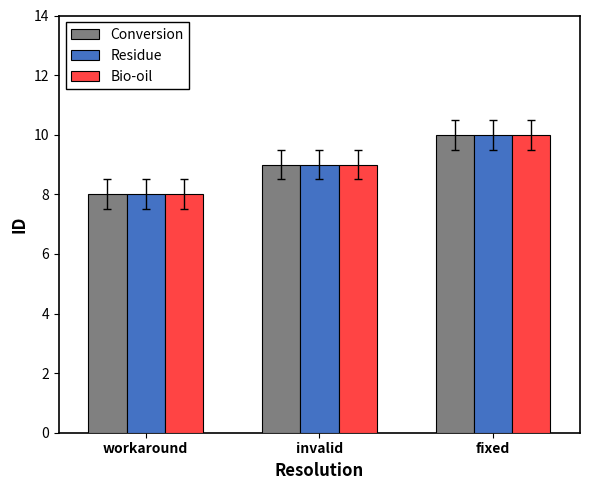

Which category has the lowest value across all series?

workaround